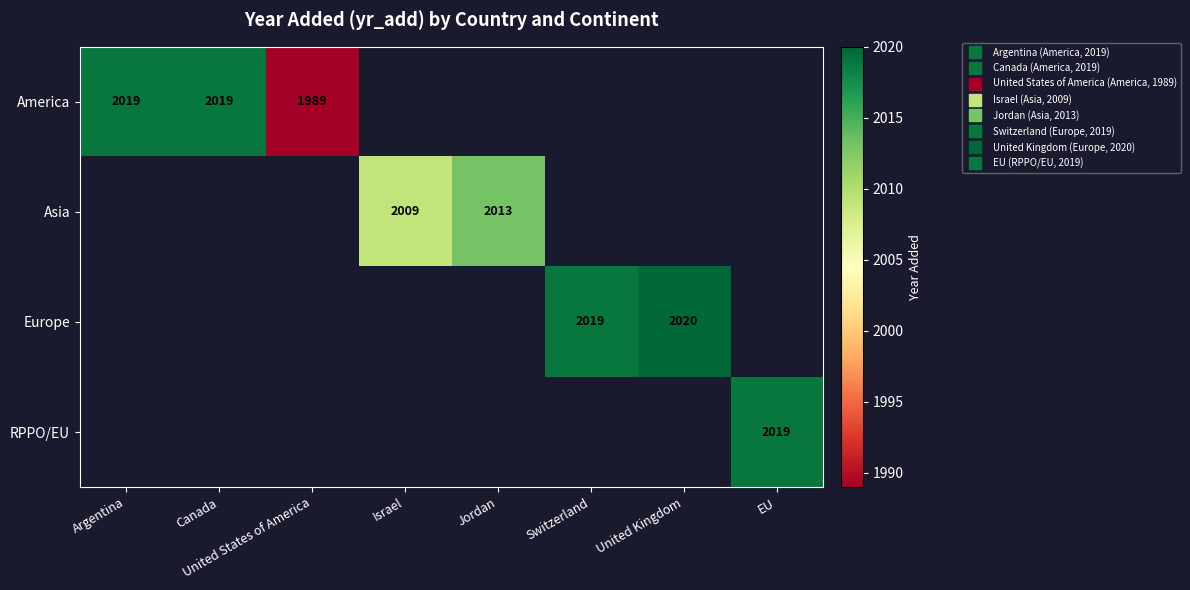

At how many categories does at least one series exceed 2007?

7